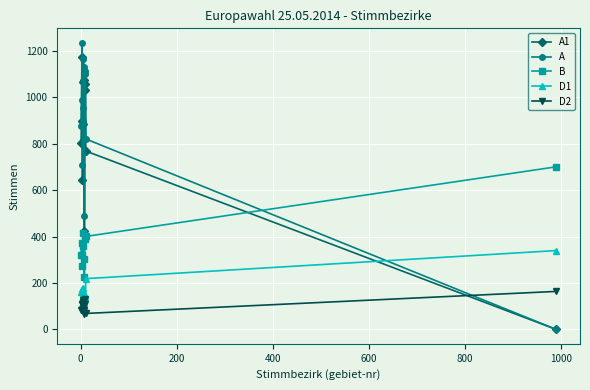

Which series has the widest spread of values?

A